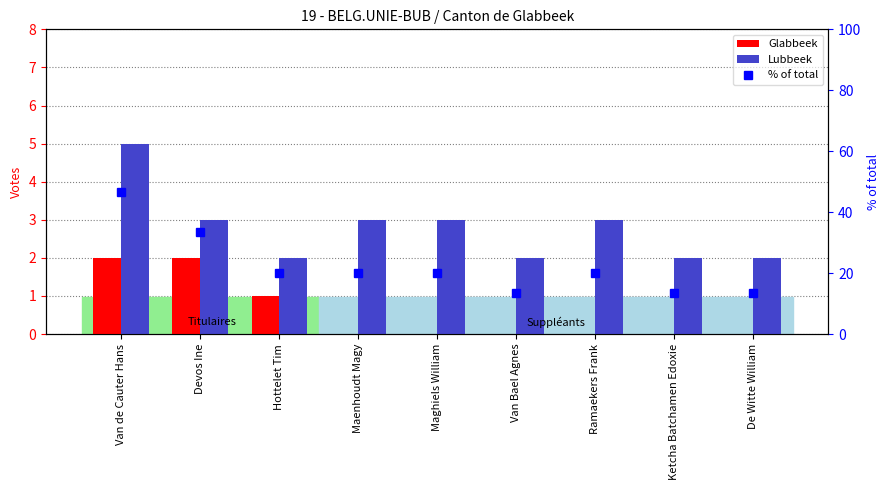

Which category has the lowest value across all series?

Maenhoudt Magy